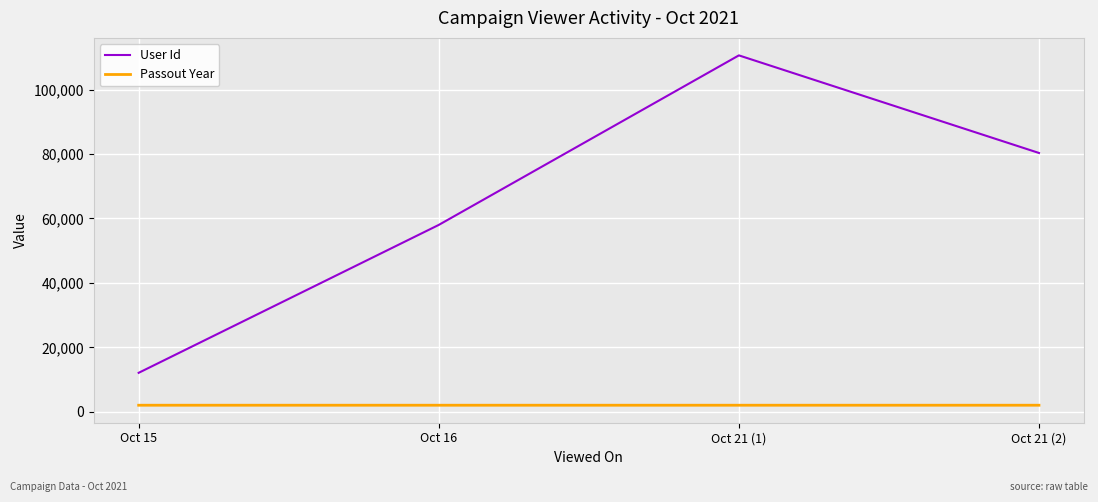

Is it true that User Id equals 58002 at Oct 16?

True